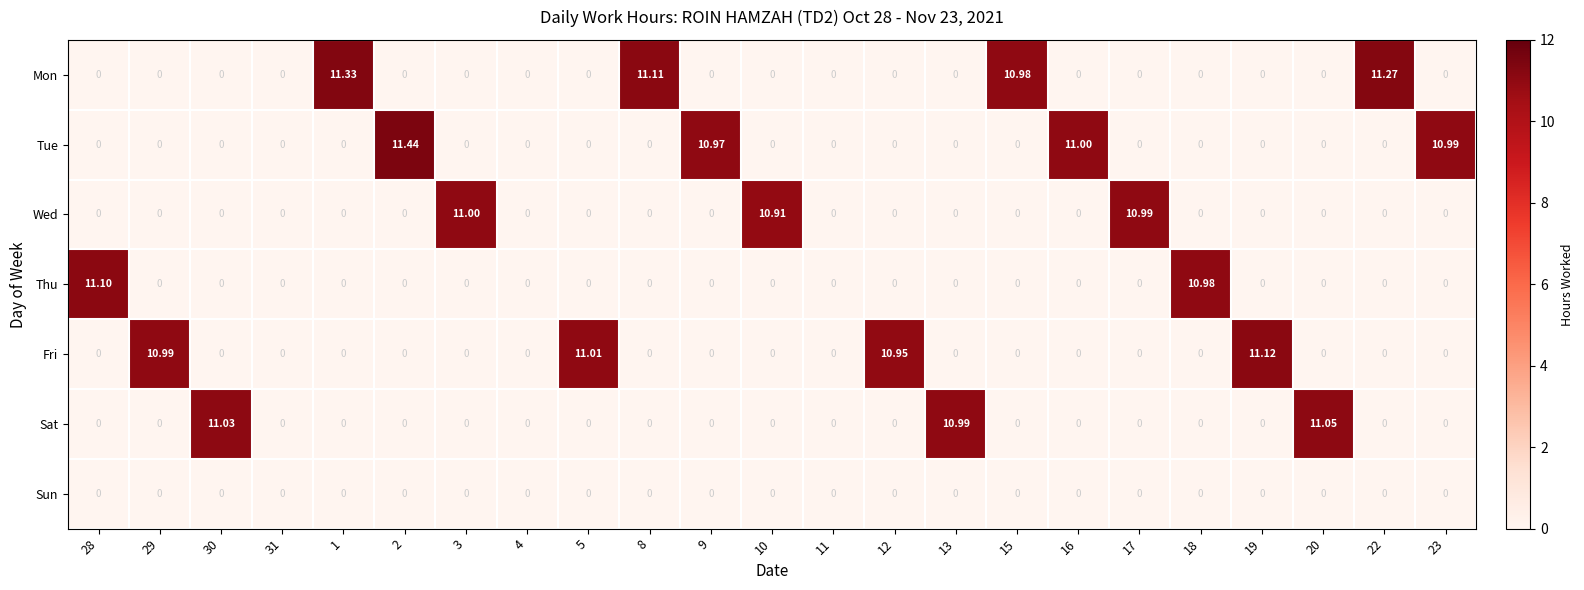

Rank the series by their maximum value, from lowest to highest.

Sun, Wed, Sat, Thu, Fri, Mon, Tue